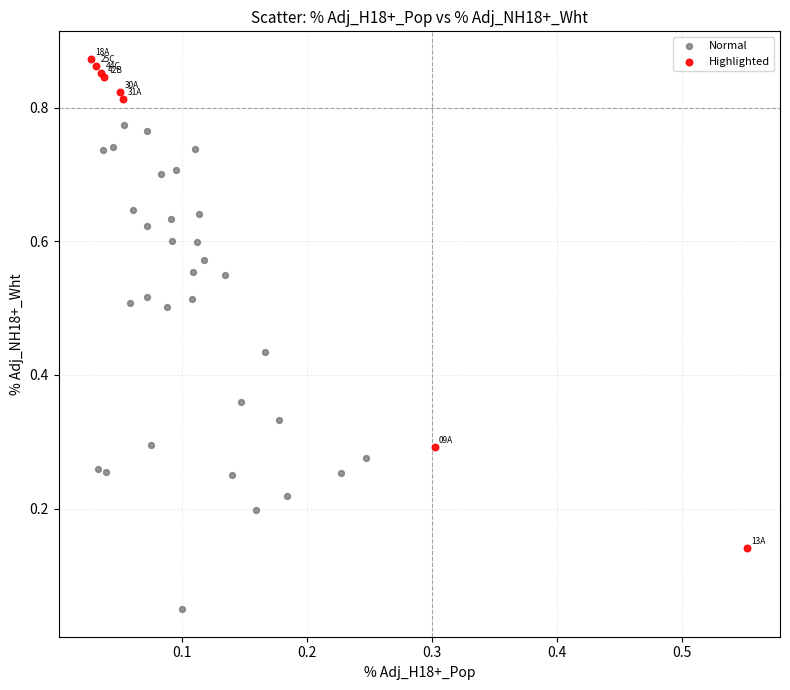

Which series reaches the minimum Y coordinate?

Normal